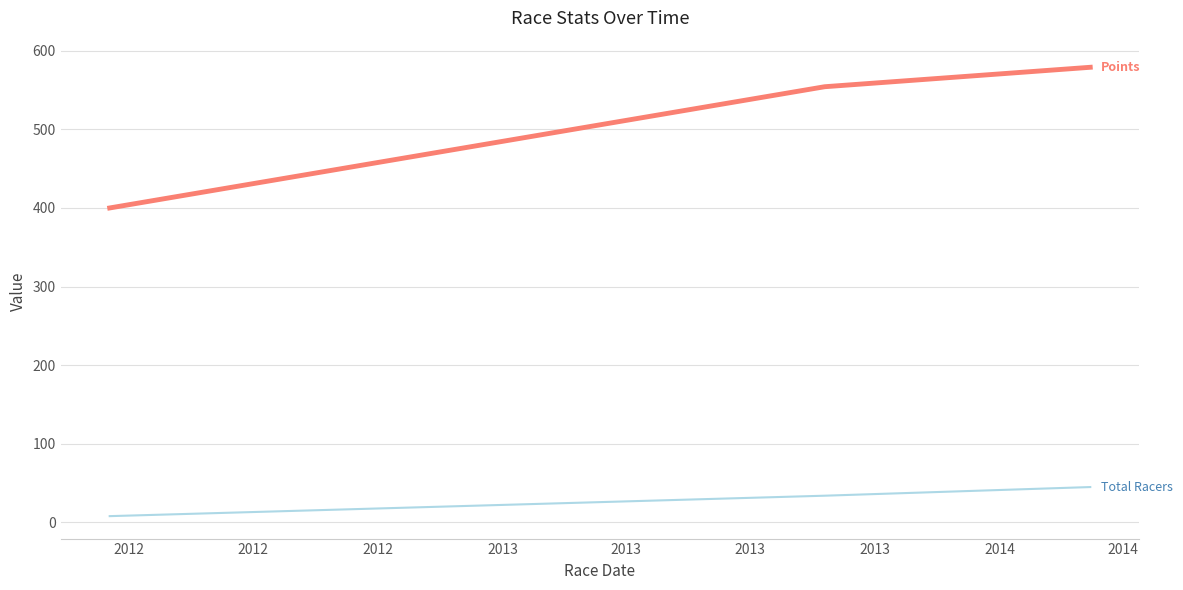

What is the maximum value shown in the chart?

578.9